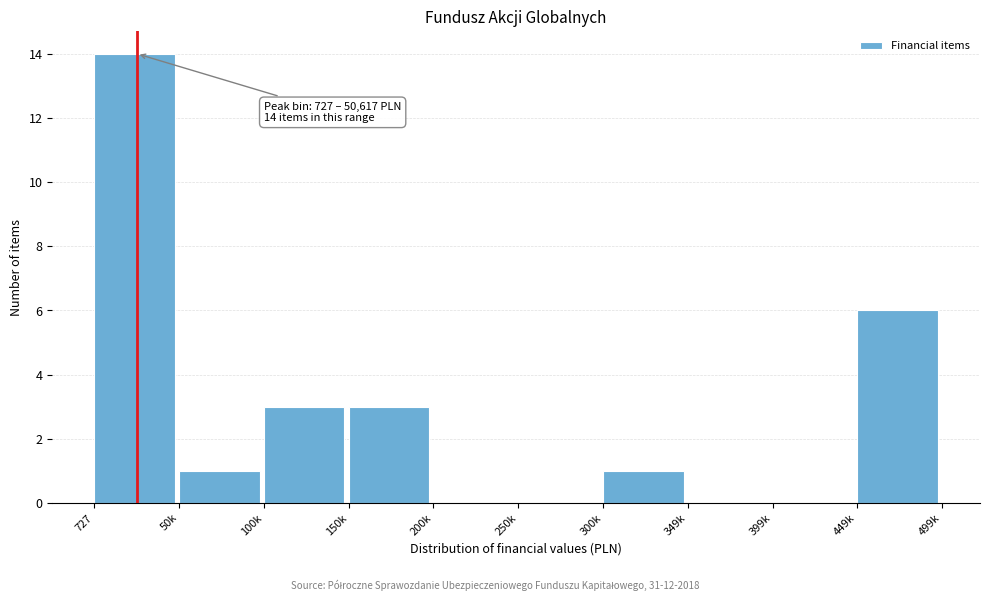

Reading right to left, transcribe all the data shown in this chart.

449k=6	399k=0	349k=0	300k=1	250k=0	200k=0	150k=3	100k=3	50k=1	727=14